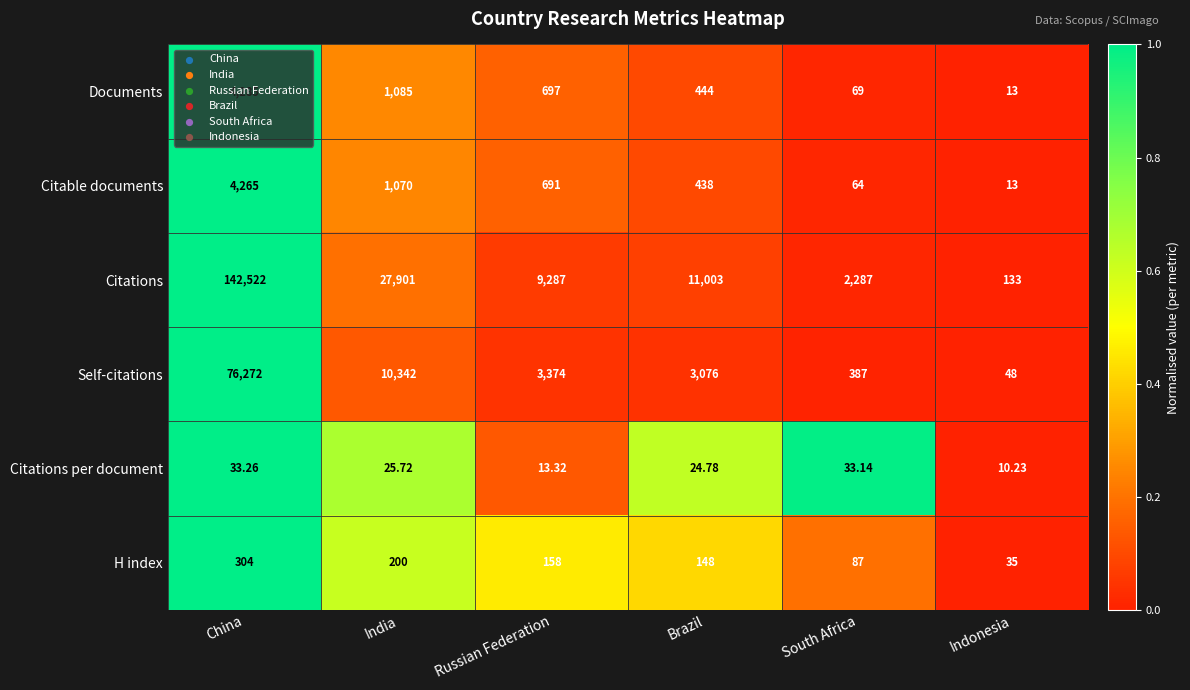

What is the total value across all series at Brazil?

15133.8